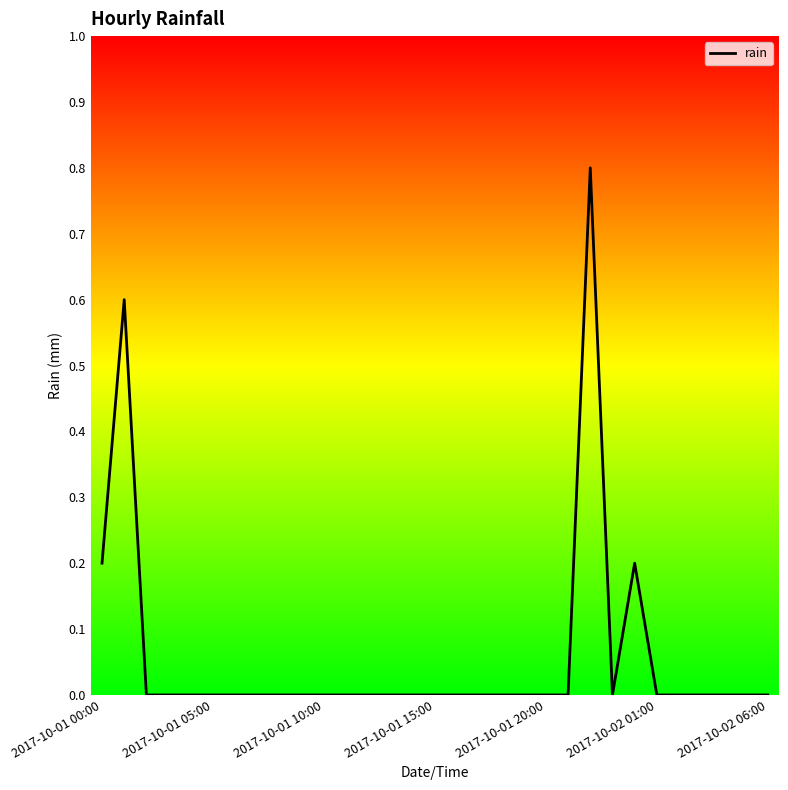

What is the difference between the maximum and minimum values?

0.8